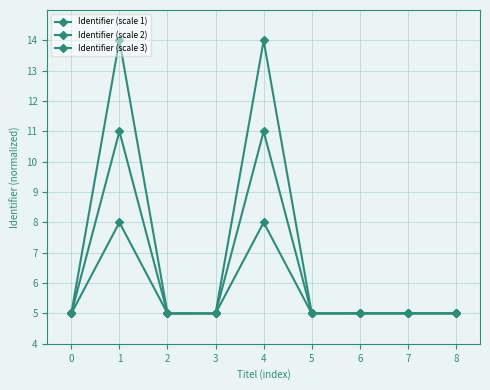

Which series has the largest range (max minus min)?

Identifier (scale 1)